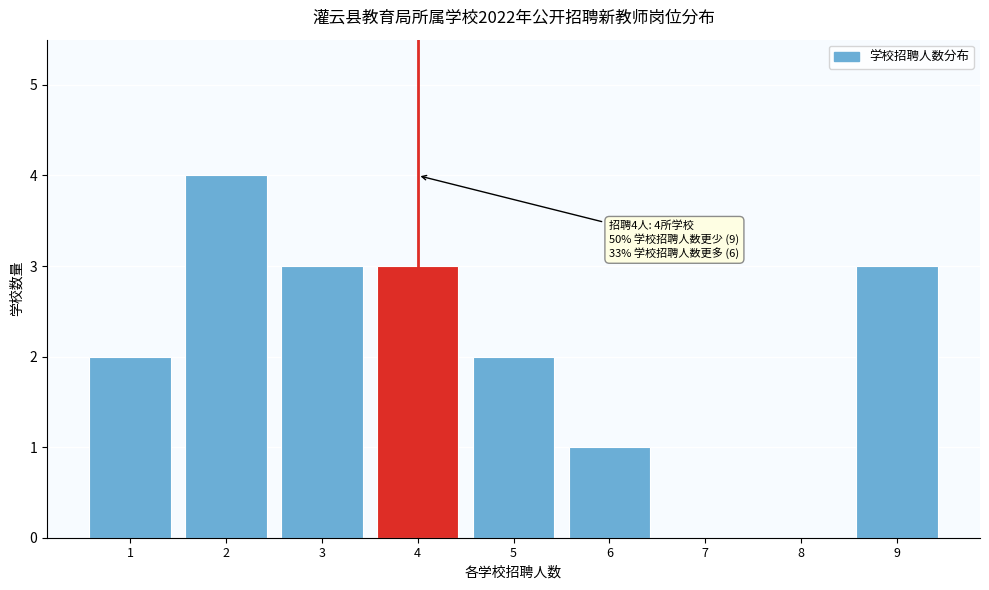

Which range on the x-axis has the tallest bar?

1.5 to 2.5